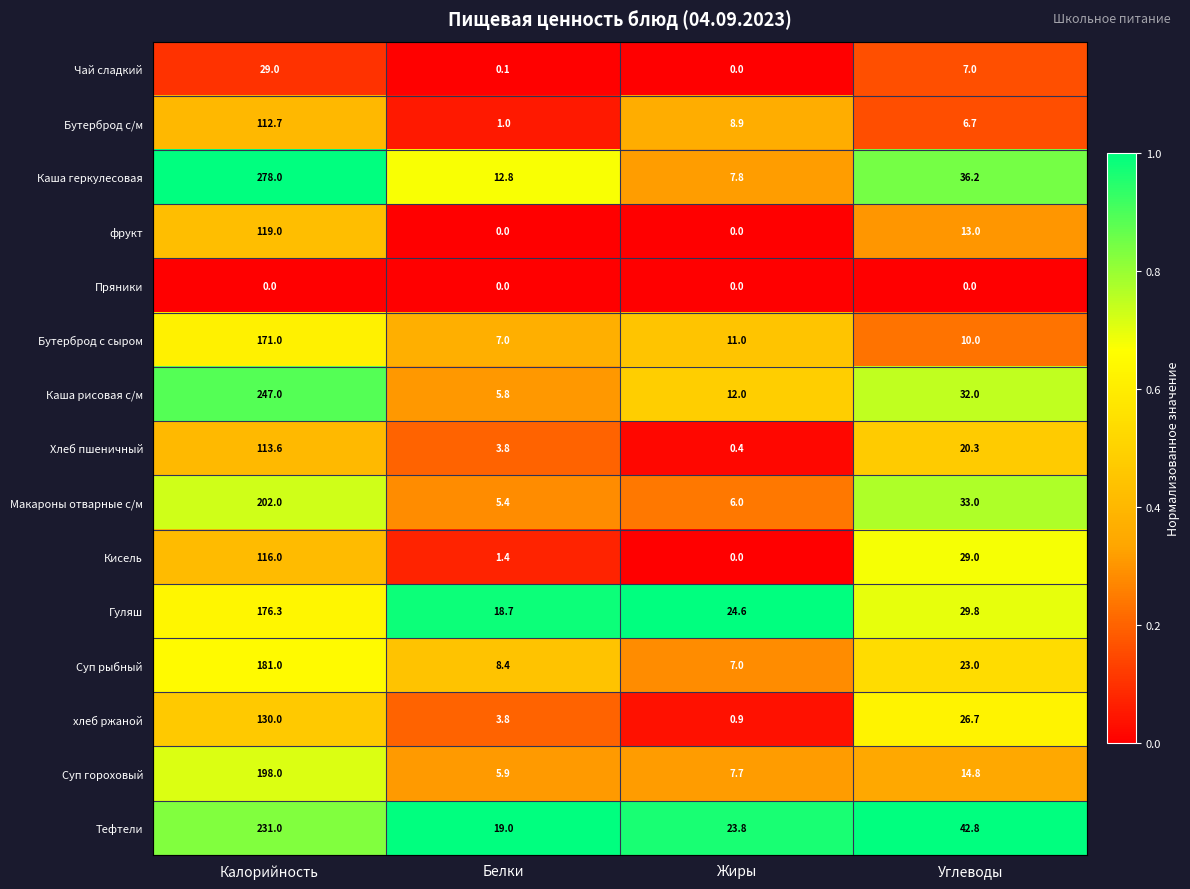

At which category is the sum across all series the highest?

Калорийность